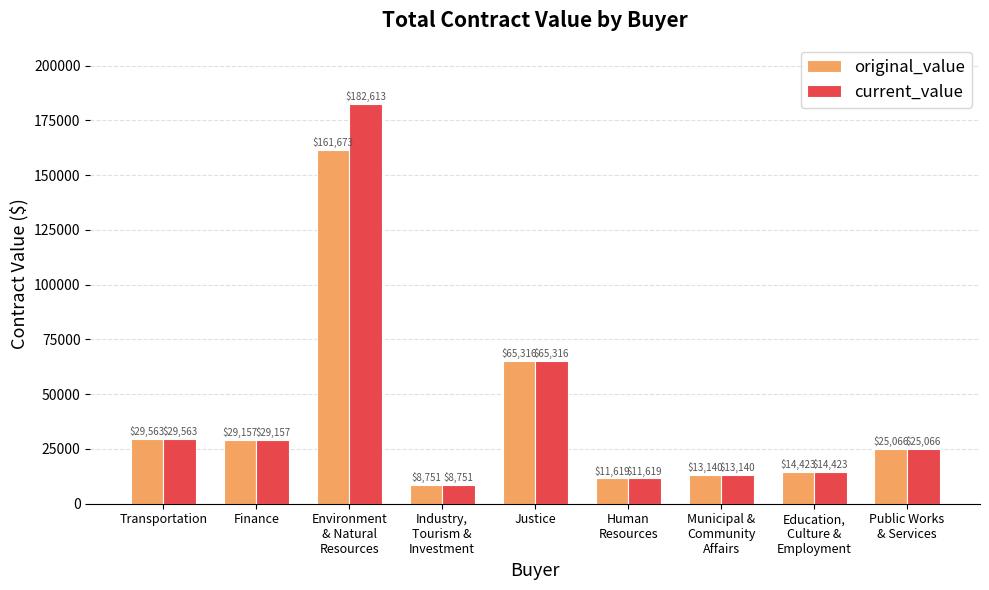

How many bars are there in total?

18